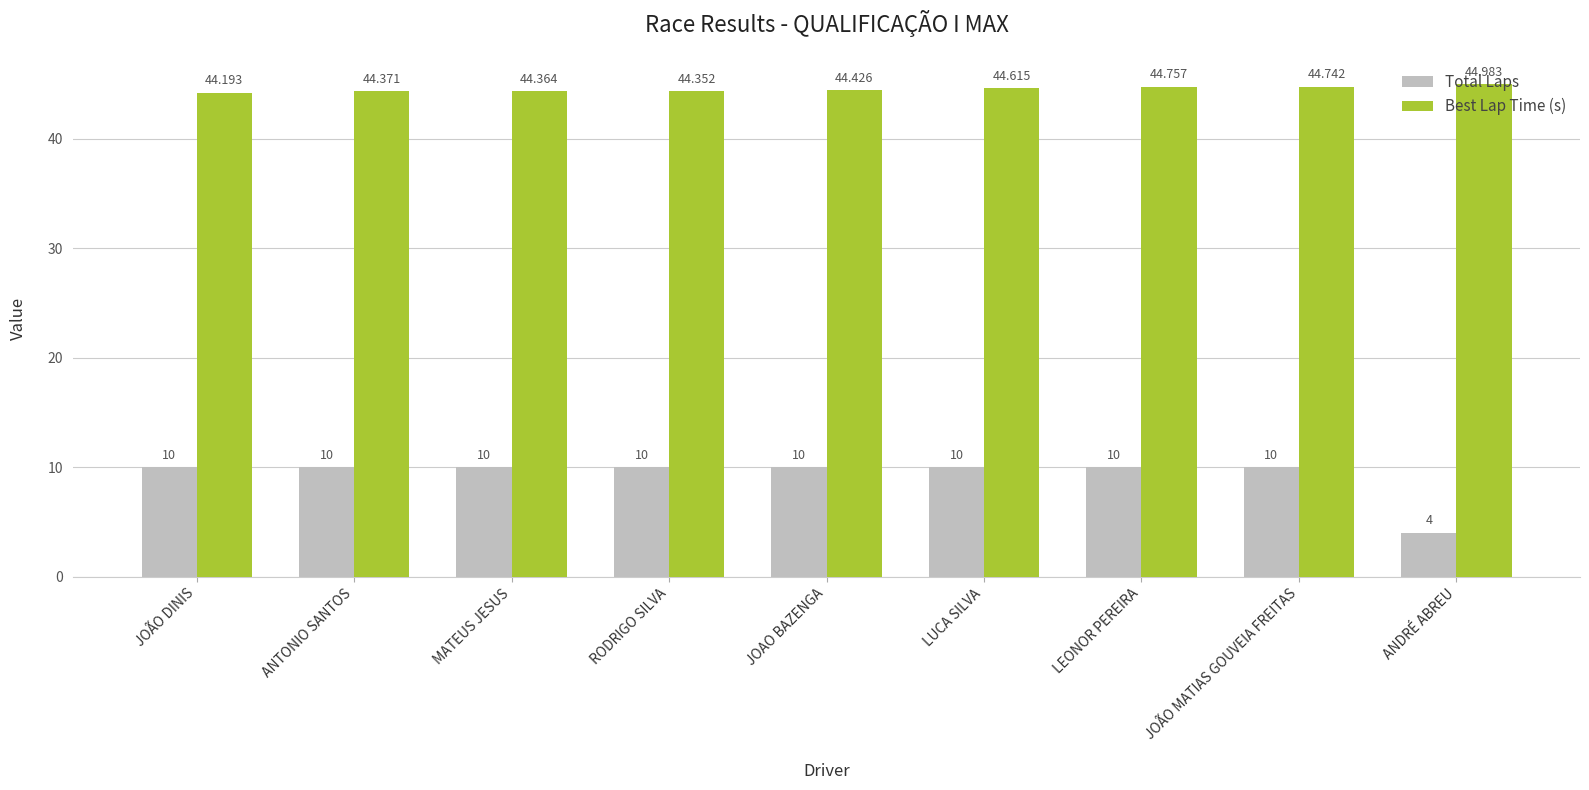

What is the difference between the highest and lowest values at RODRIGO SILVA?

34.4